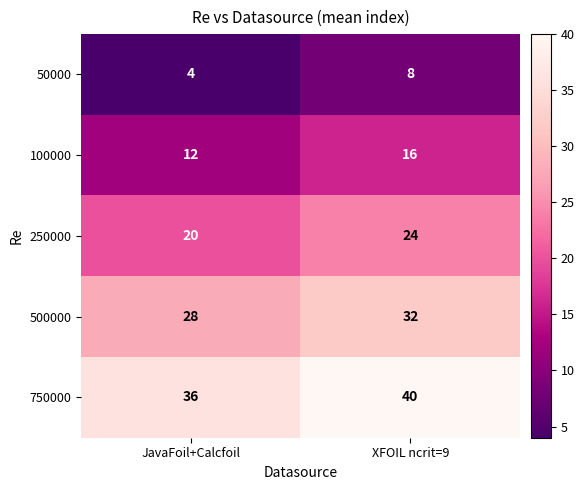

How many series are shown in this chart?

5